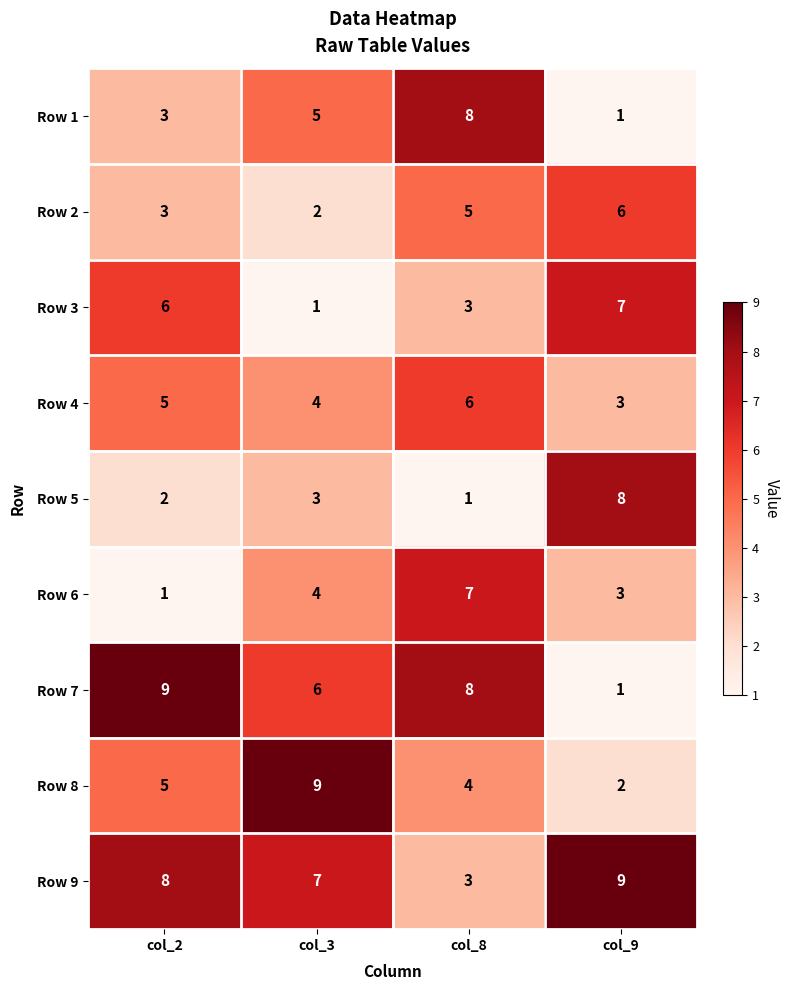

What is the difference between the second highest and minimum values in the Row 6 series?

3